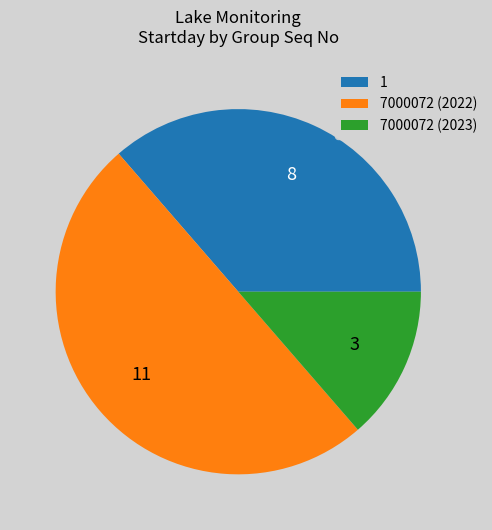

Which slice is the smallest?

7000072 (2023)